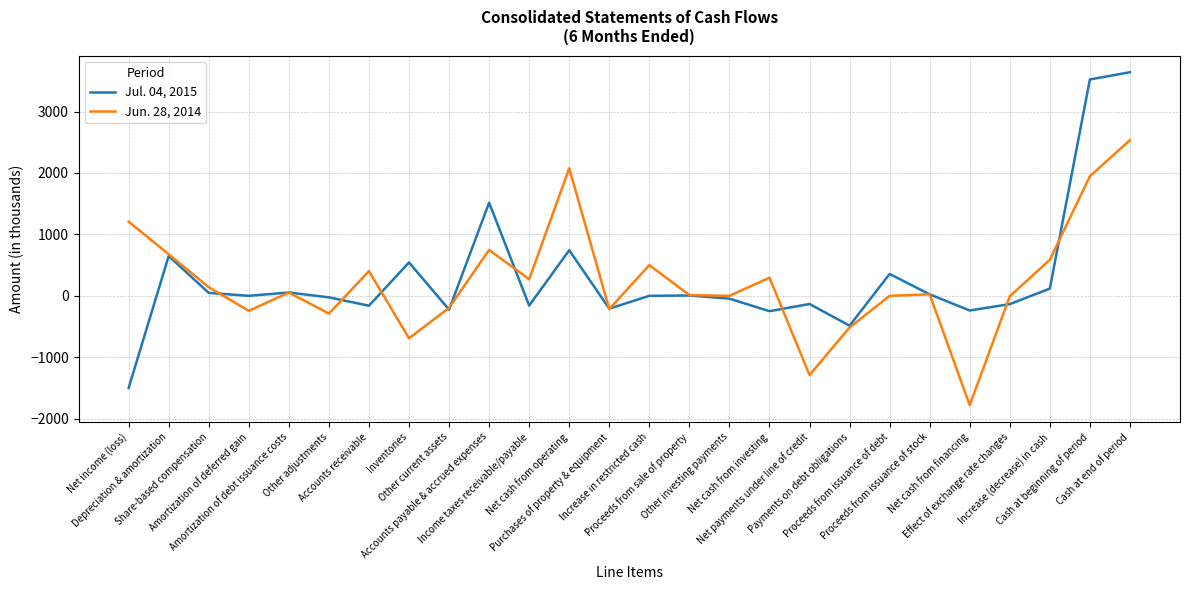

Which series has the widest spread of values?

Jul. 04, 2015